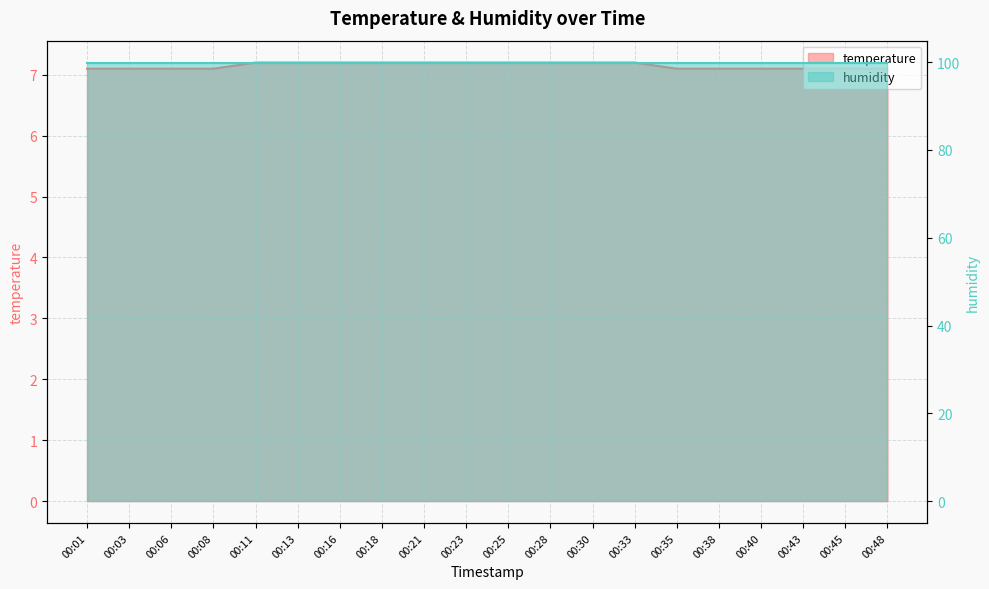

What is the ratio of the value at 00:30 to the value at 00:43?

1.0